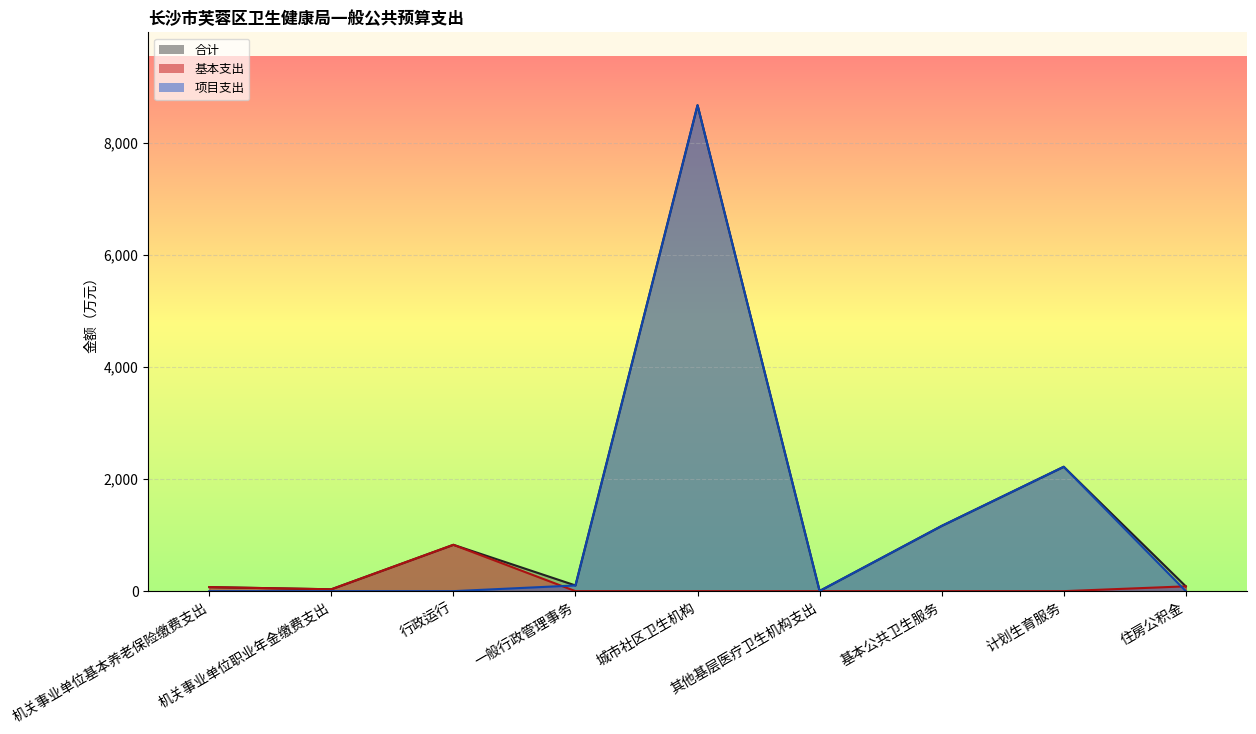

Where is 合计 nearest to the value 4336?

计划生育服务